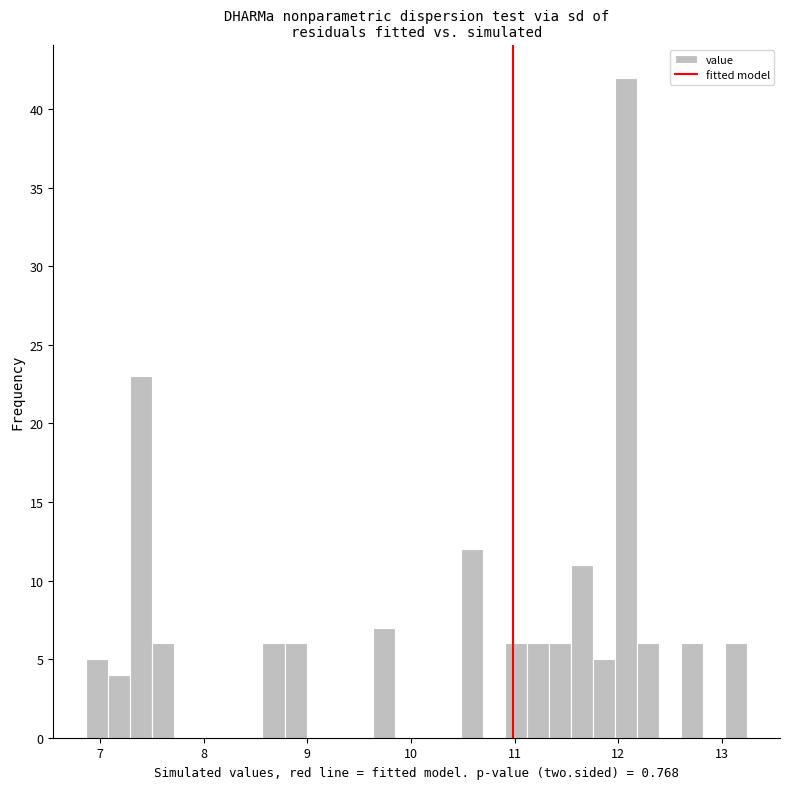

Around what value on the x-axis is the tallest bar? Give the approximate position of its centre, as read against the axis.

12.1